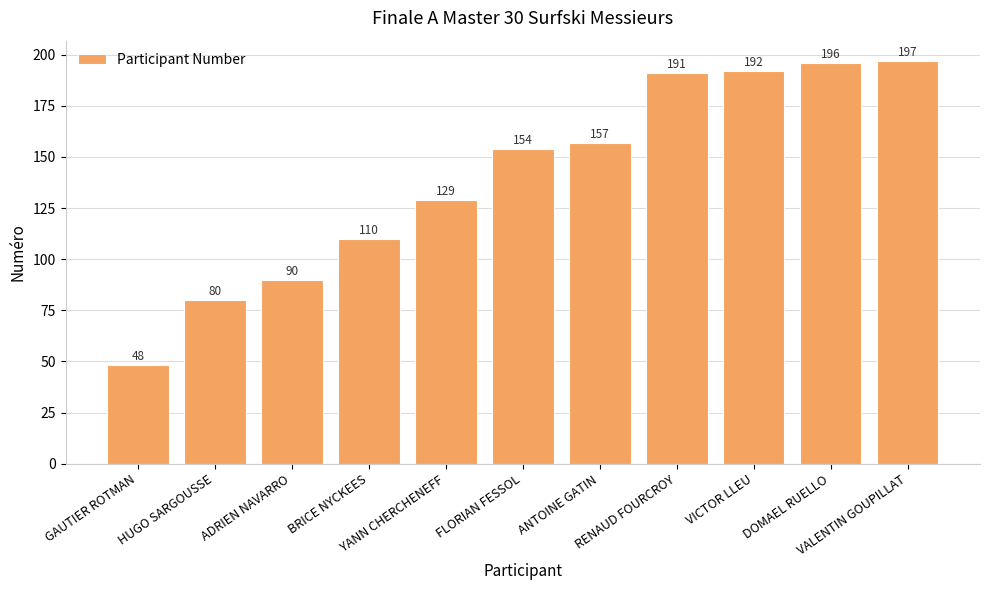

Reading right to left, transcribe all the data shown in this chart.

197	196	192	191	157	154	129	110	90	80	48